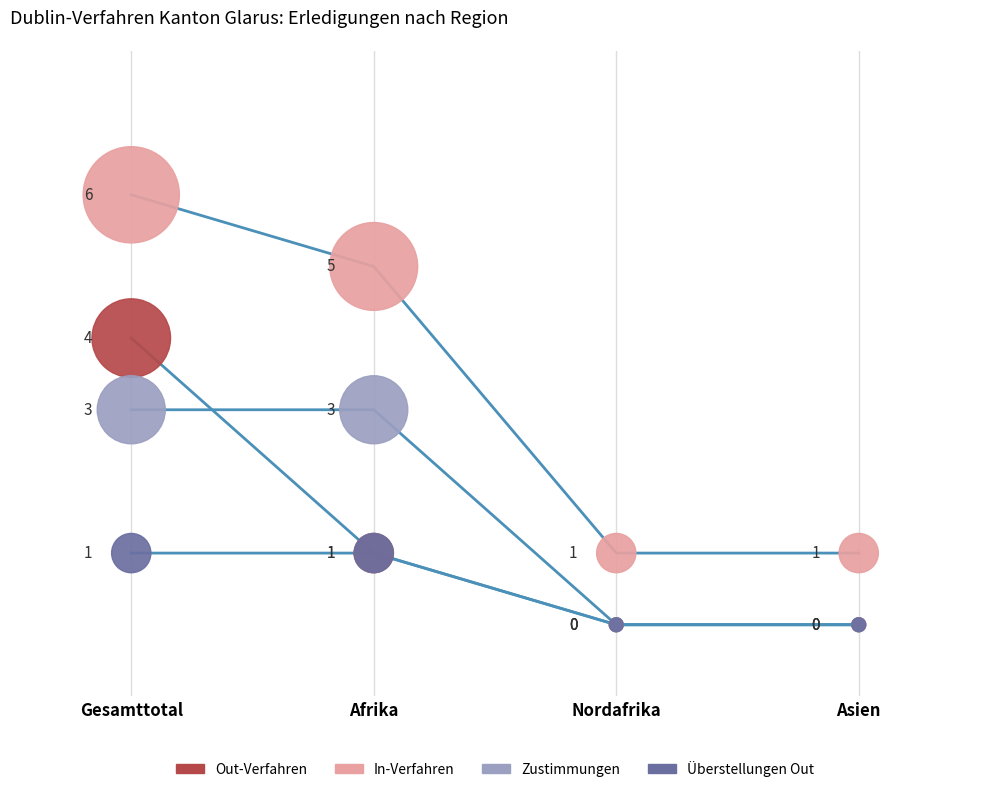

Across all series, what Y value is closest to 3?

3